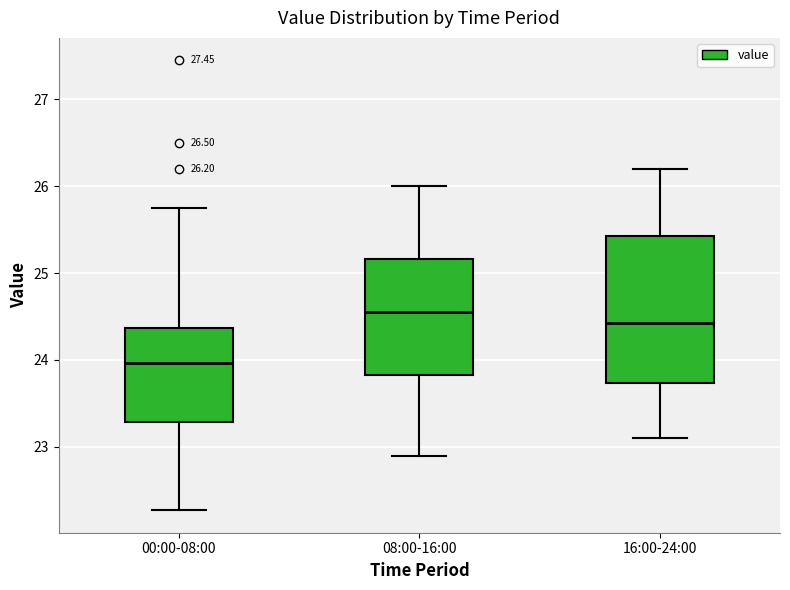

Which box has the highest median line?

08:00-16:00